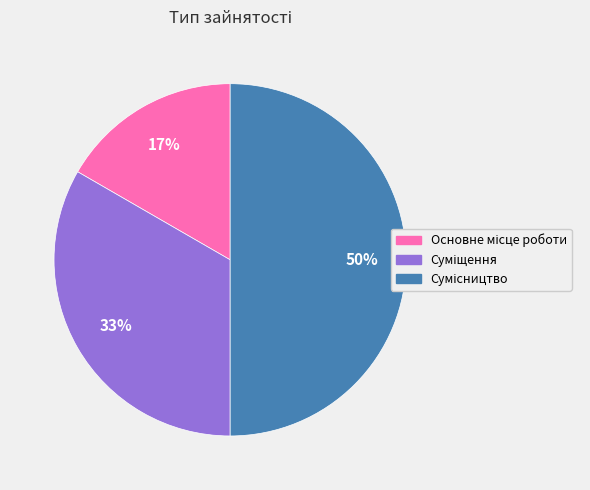

To the nearest percent, what is the average slice percentage?

33%